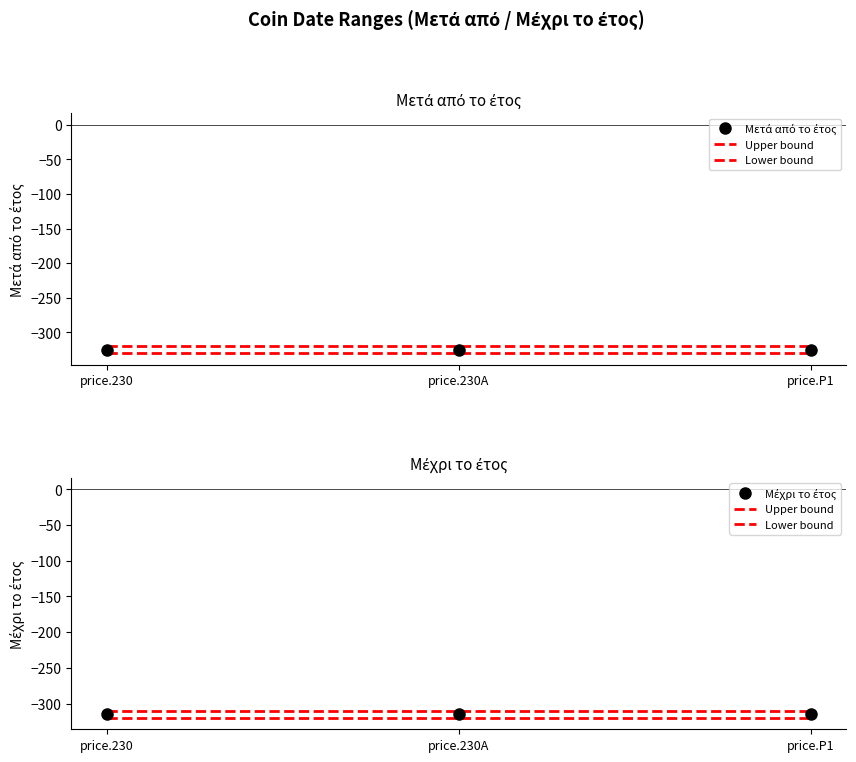

What is the minimum value shown in the chart?

-325